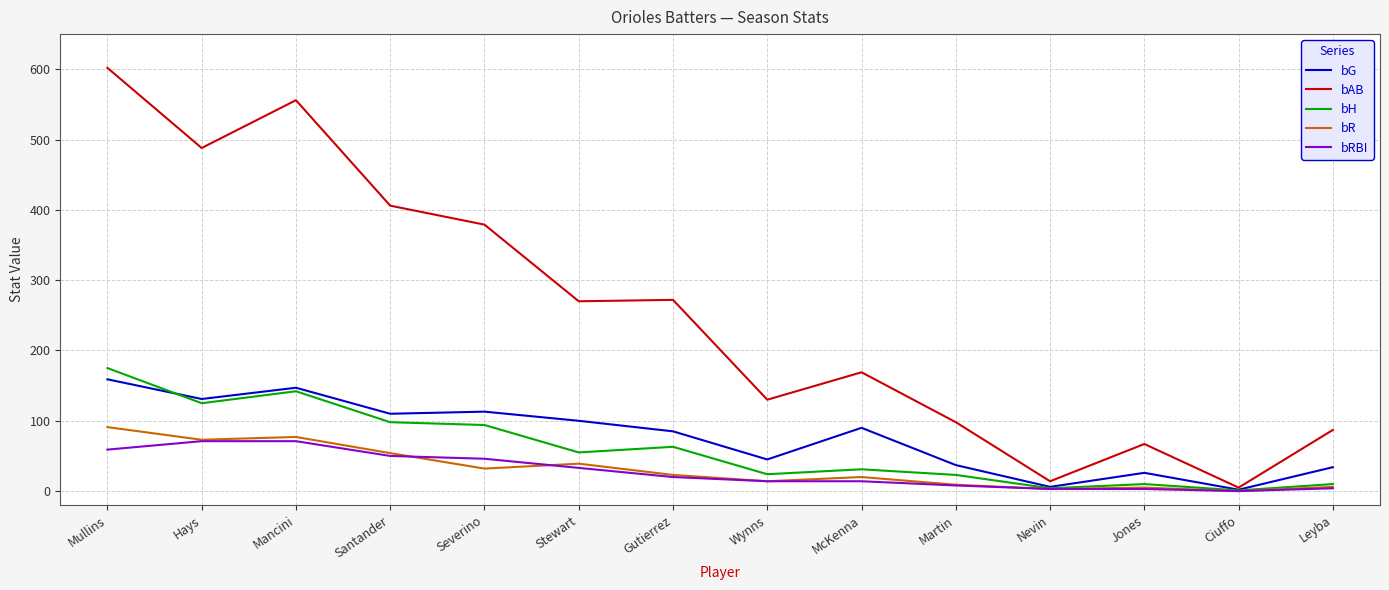

What is the difference between the highest and lowest values at Hays?

417